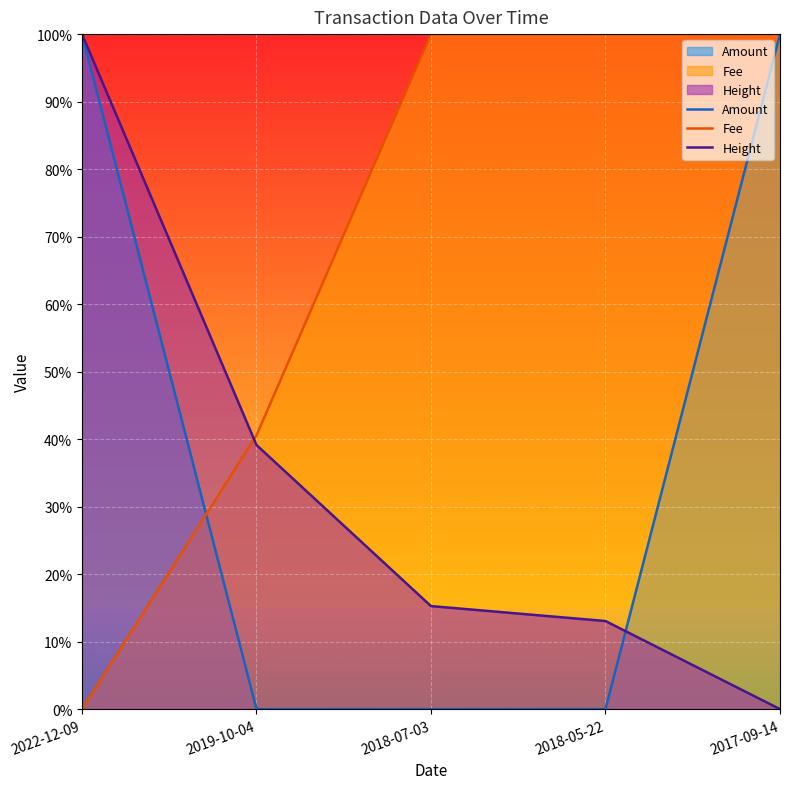

At which label does Fee reach its minimum?

2022-12-09